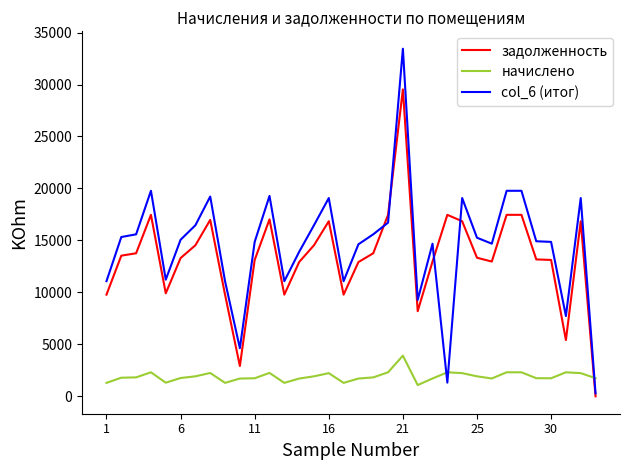

Which series has the largest range (max minus min)?

col_6 (итог)